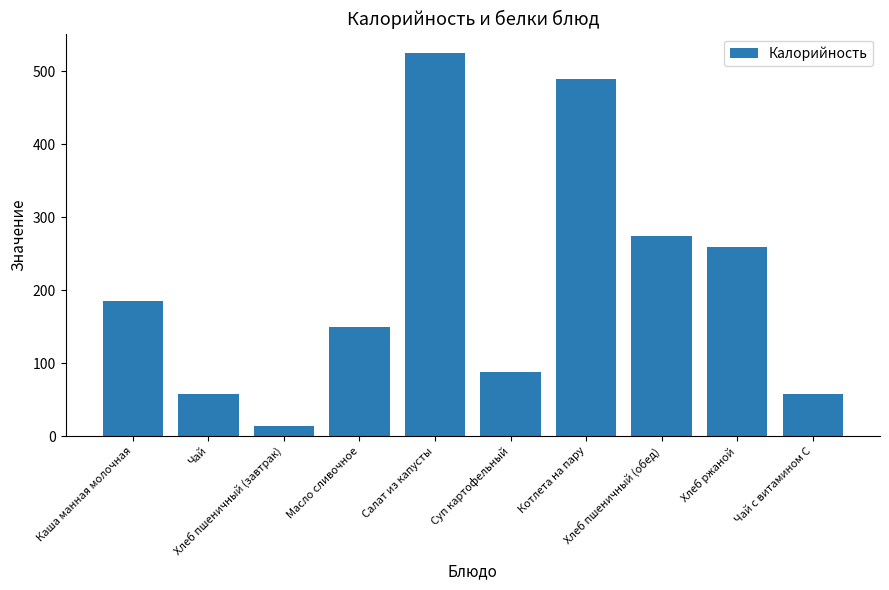

What position from the left is Котлета на пару?

7